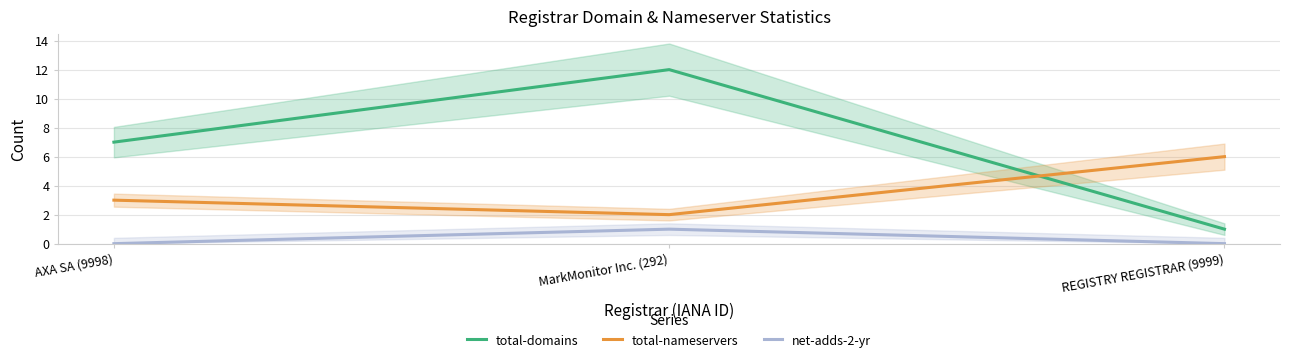

Is this an area chart (filled region under the line)?

No